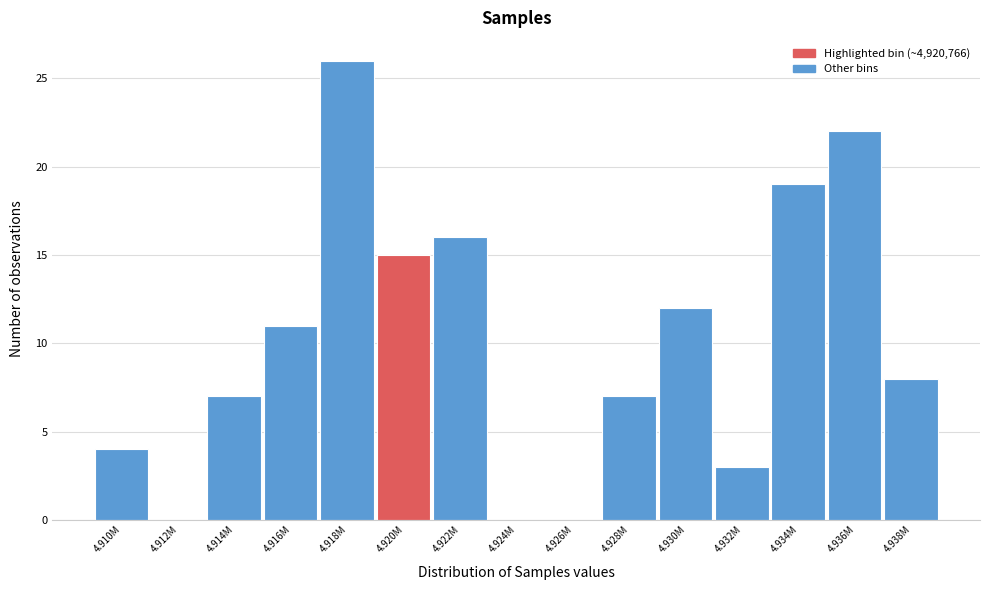

Reading right to left, what are all the values shown in this chart?

4.938M=8	4.936M=22	4.934M=19	4.932M=3	4.930M=12	4.928M=7	4.926M=0	4.924M=0	4.922M=16	4.920M=15	4.918M=26	4.916M=11	4.914M=7	4.912M=0	4.910M=4